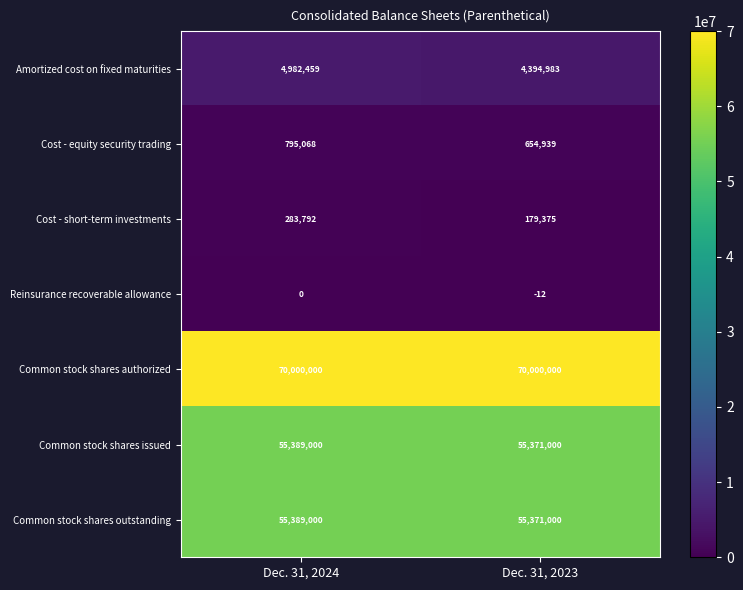

Read the Common stock shares authorized value at Dec. 31, 2024.

70000000